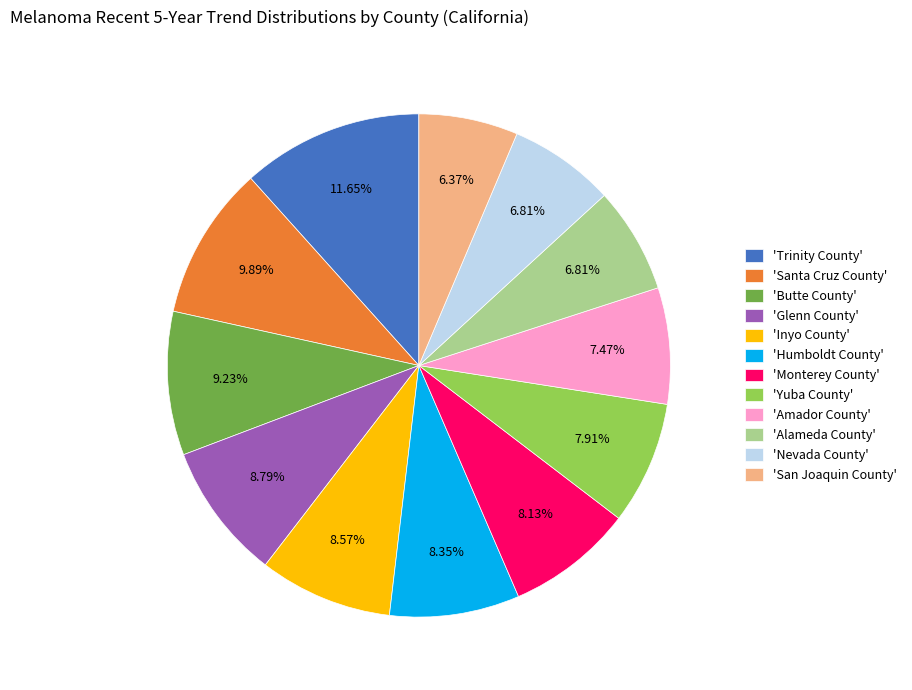

What is the ratio of the value at 'Humboldt County' to the value at 'Inyo County'?

1.0